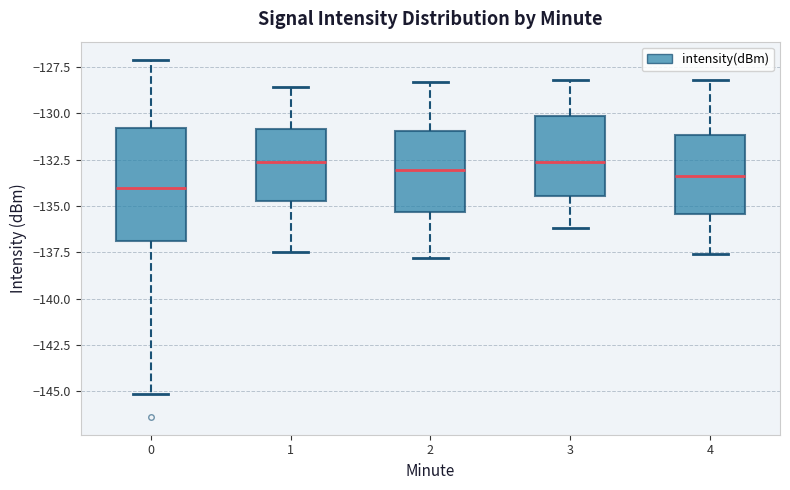

Reading left to right, read every box against the y-axis: the position of its median line, the range the box covers, and the ends of its whiskers. The values are not printed on the chart, so give them approximately, as read against the axis.

0: median -134.0, box -137.0 to -131.0, whiskers -145.0 to -127.0
1: median -132.5, box -134.5 to -131.0, whiskers -137.5 to -128.5
2: median -133.0, box -135.5 to -131.0, whiskers -138.0 to -128.5
3: median -132.5, box -134.5 to -130.0, whiskers -136.0 to -128.0
4: median -133.5, box -135.5 to -131.0, whiskers -137.5 to -128.0